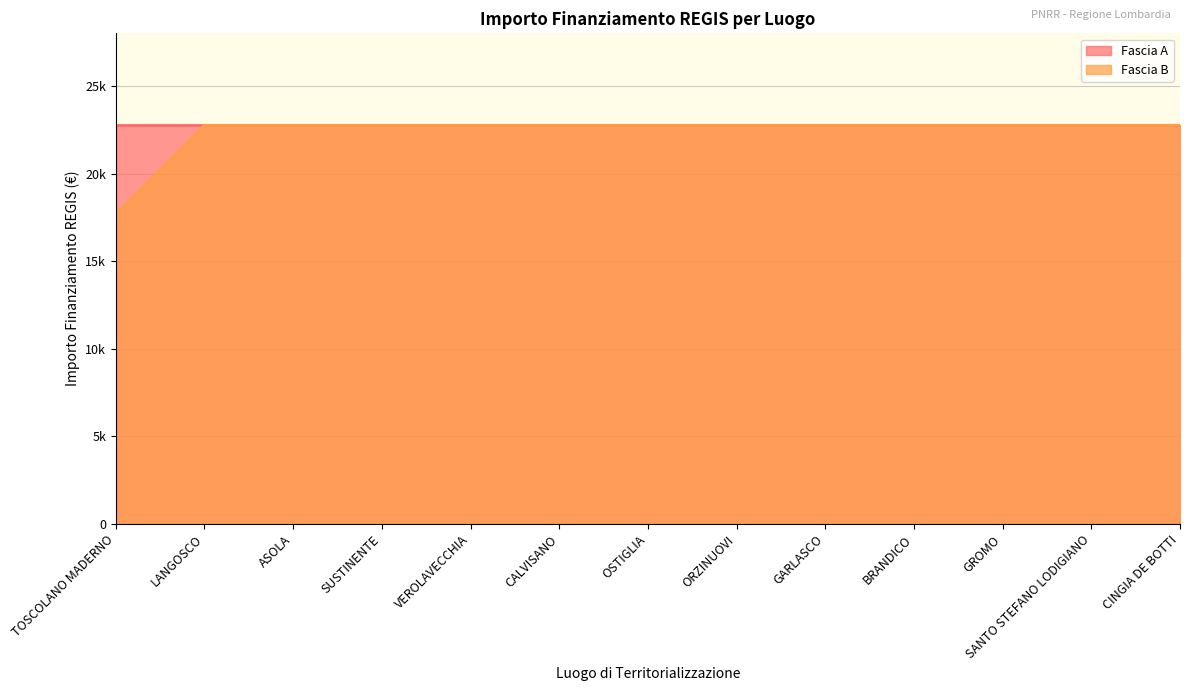

What is the label of the 2nd point from the left?

LANGOSCO